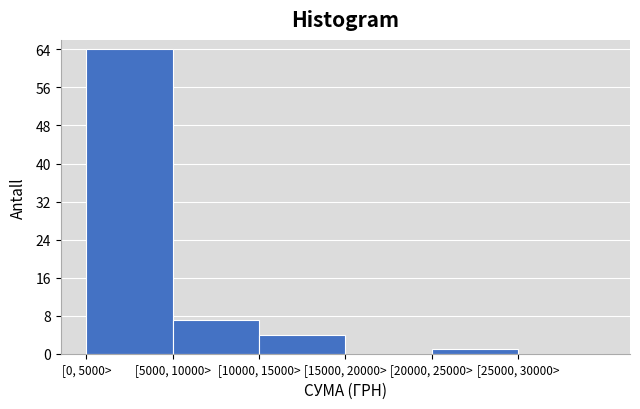

Reading right to left, list all the values displayed in this chart.

[25000, 30000>=0	[20000, 25000>=1	[15000, 20000>=0	[10000, 15000>=4	[5000, 10000>=7	[0, 5000>=64